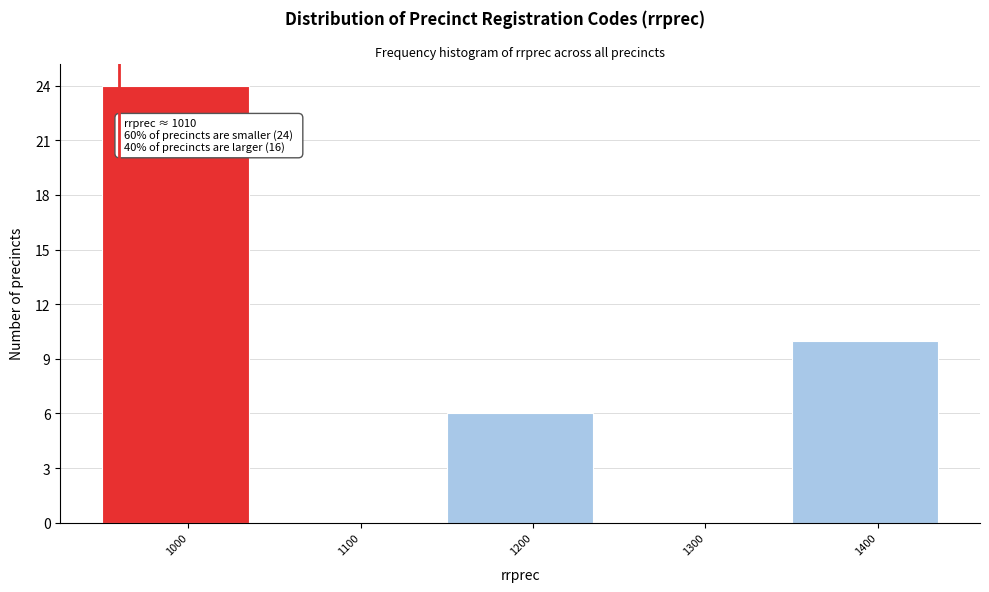

Reading right to left, what are all the values shown in this chart?

1400=10	1300=0	1200=6	1100=0	1000=24